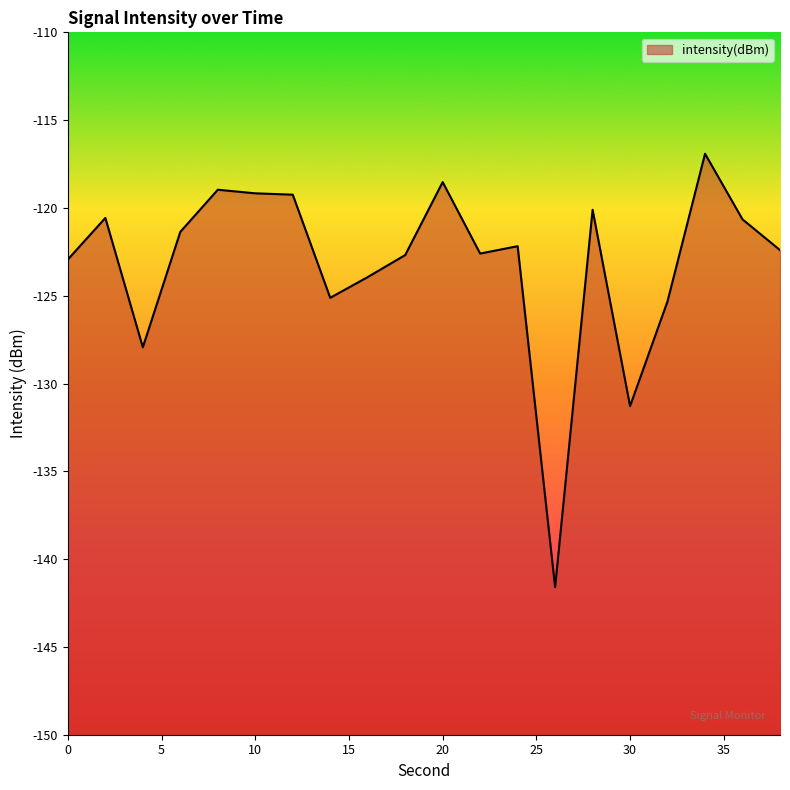

Reading right to left, what are all the values shown in this chart?

-122.4	-120.7	-116.9	-125.3	-131.3	-120.1	-141.6	-122.2	-122.6	-118.5	-122.7	-123.9	-125.1	-119.2	-119.2	-119.0	-121.4	-127.9	-120.6	-122.9